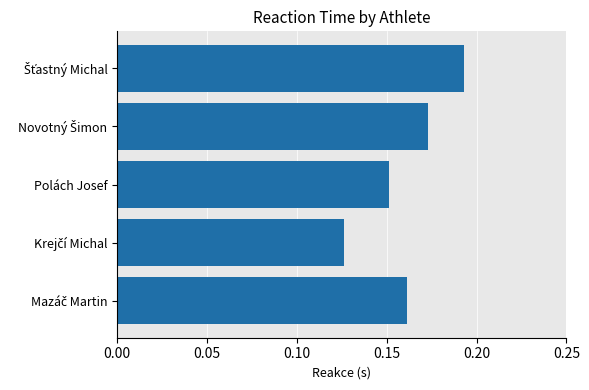

Is it true that the value at Polách Josef is 0.3?

False